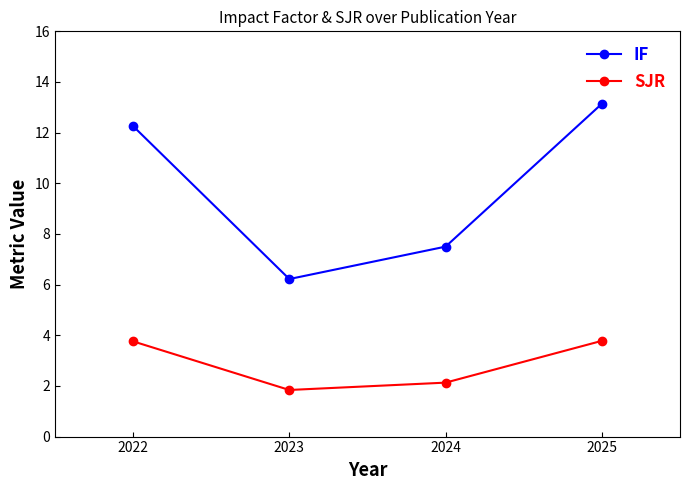

Between 2023 and 2024, which is larger?

2024